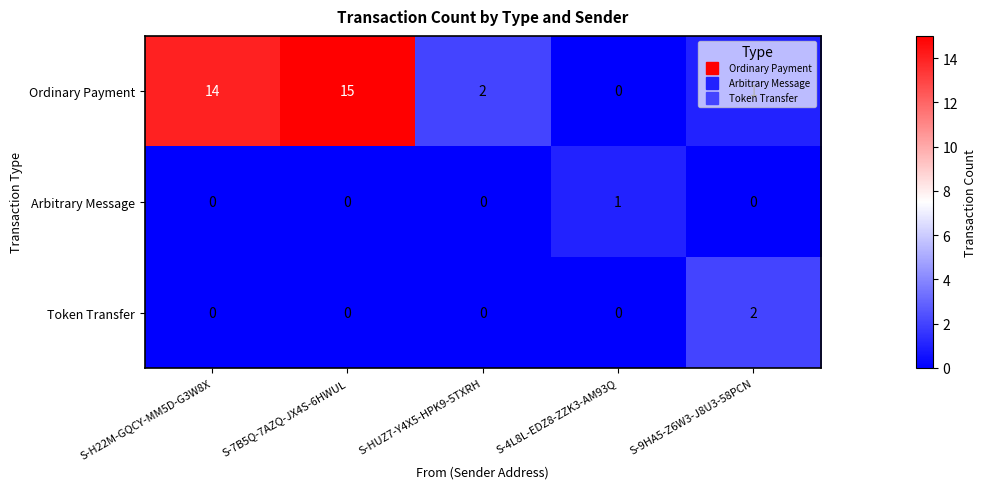

Which series changed the most between S-HUZ7-Y4X5-HPK9-5TXRH and S-9HA5-Z6W3-J8U3-58PCN?

Token Transfer